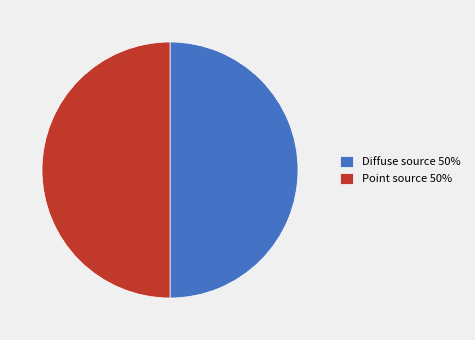

Is the sum of Diffuse source 50% and Point source 50% greater than half?

Yes